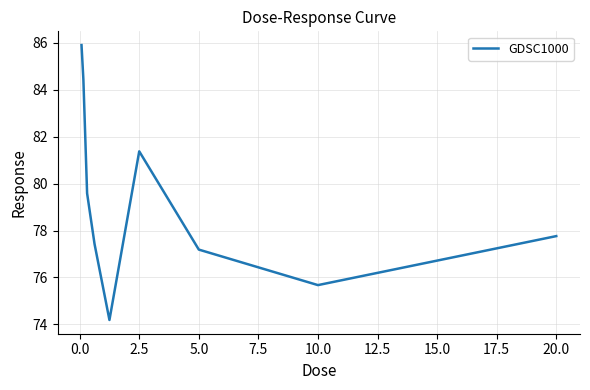

How many interior local peaks (higher than both neighbors) does the data have?

1